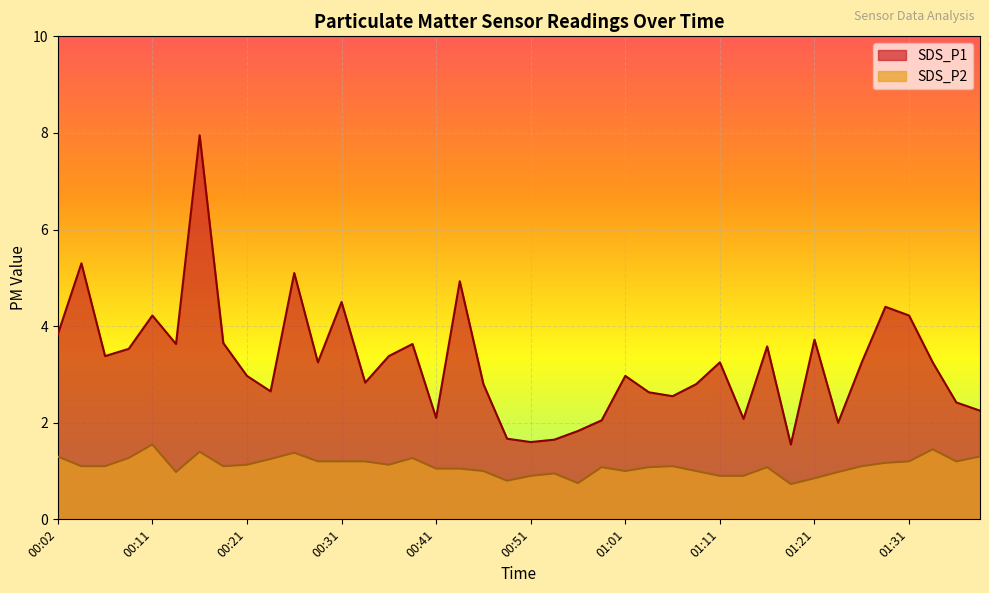

List the labels in order of SDS_P2 value, largest first.

00:11, 01:33, 00:16, 00:26, 00:02, 01:38, 00:09, 00:39, 00:24, 00:29, 00:31, 00:34, 01:31, 01:36, 01:28, 00:21, 00:36, 00:04, 00:06, 00:19, 01:06, 01:26, 00:58, 01:03, 01:16, 00:41, 00:44, 00:46, 01:01, 01:08, 00:14, 01:23, 00:53, 00:51, 01:11, 01:13, 01:21, 00:49, 00:56, 01:18